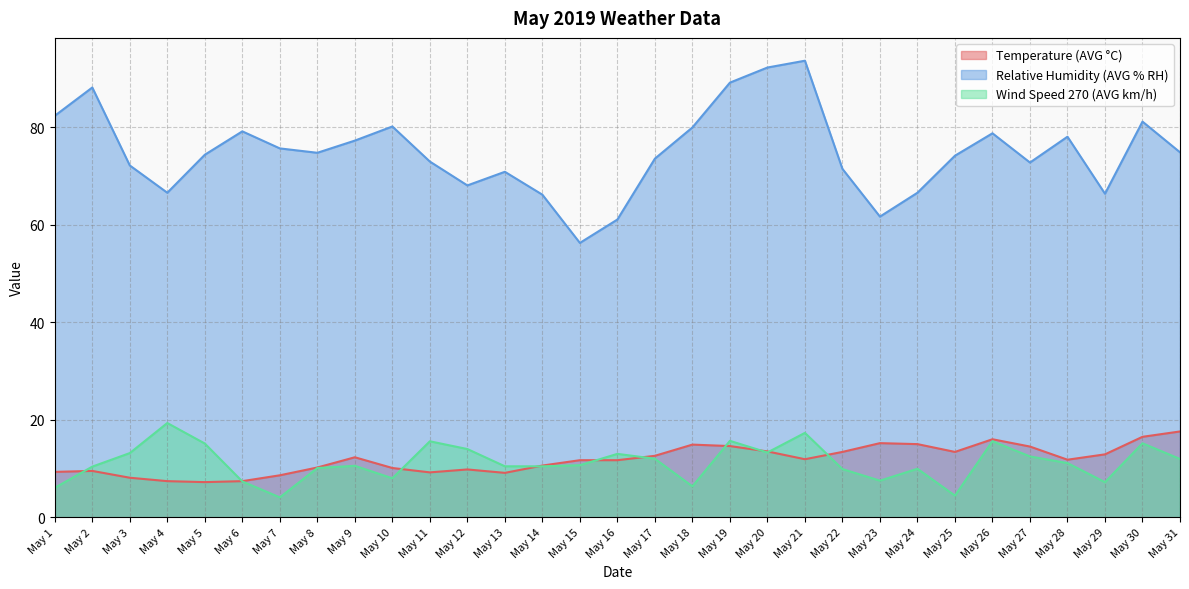

The Temperature (AVG °C) series shows 16.3 at May 13. True or false?

False